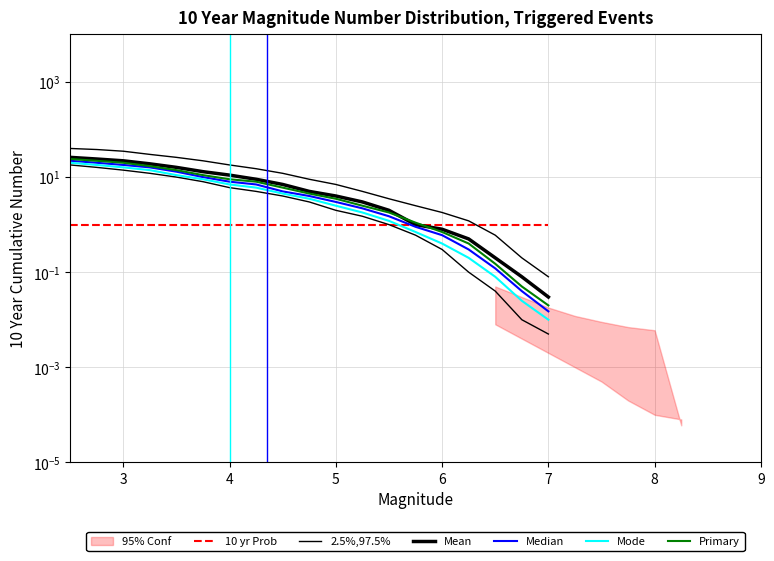

At which label does 10 yr Prob reach its peak?

3